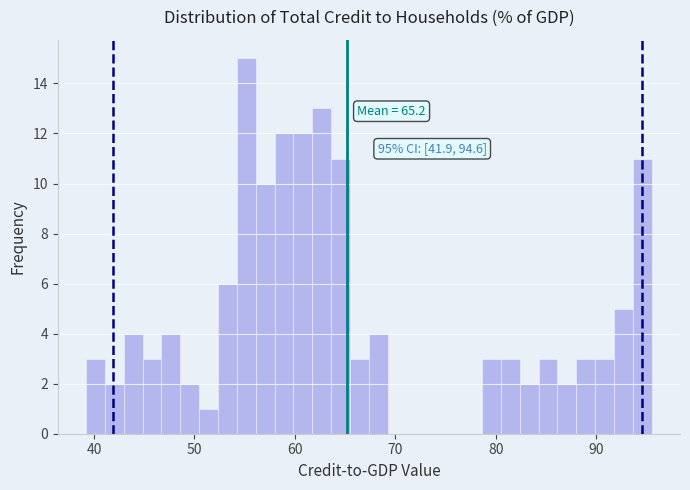

Read against the x-axis, roughly where is the centre of the tallest bar?

55